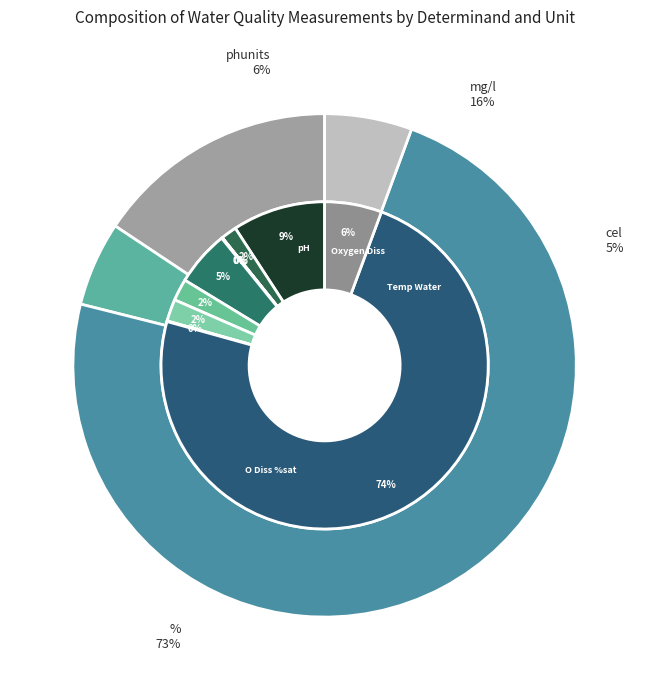

What is the smallest slice in the pie chart?

Nitrite-N